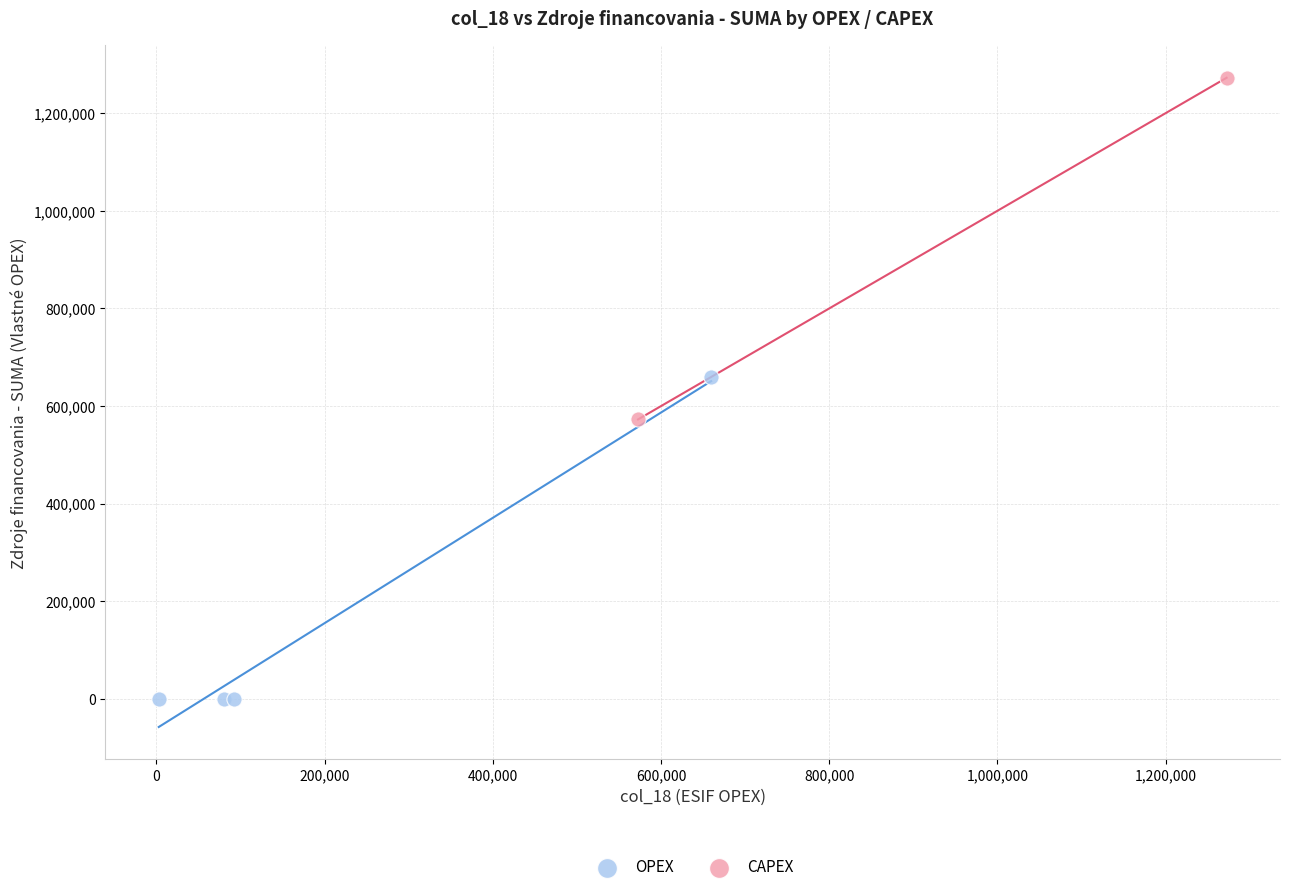

What are all the series names shown in the legend?

OPEX, CAPEX